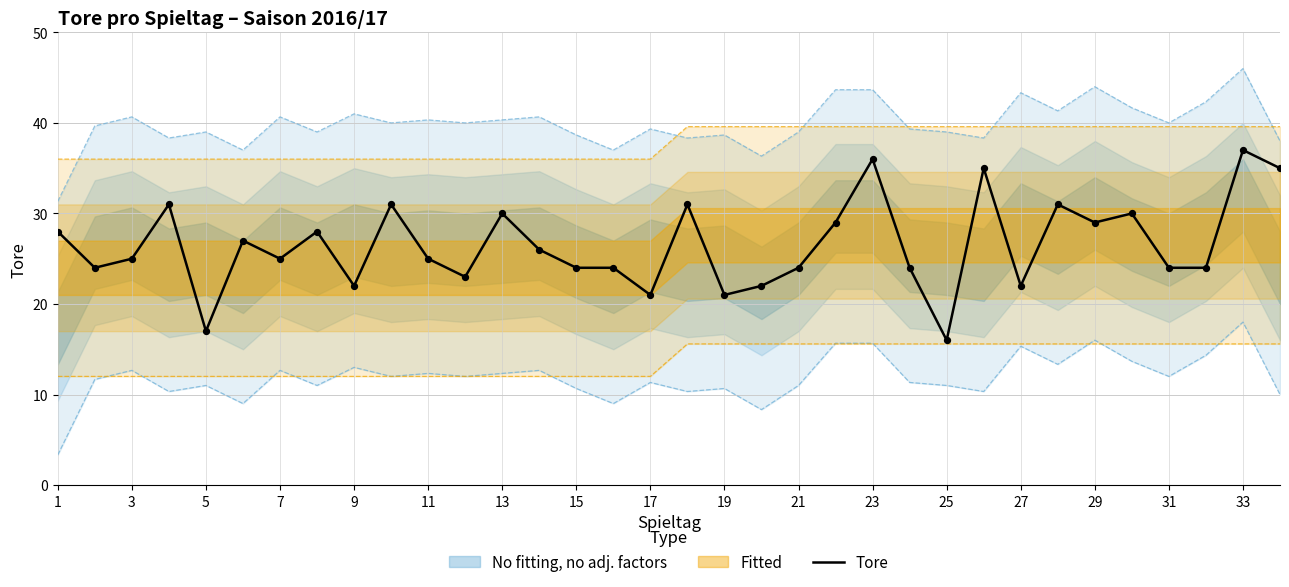

Is it true that Tore equals 25 at 3?

True